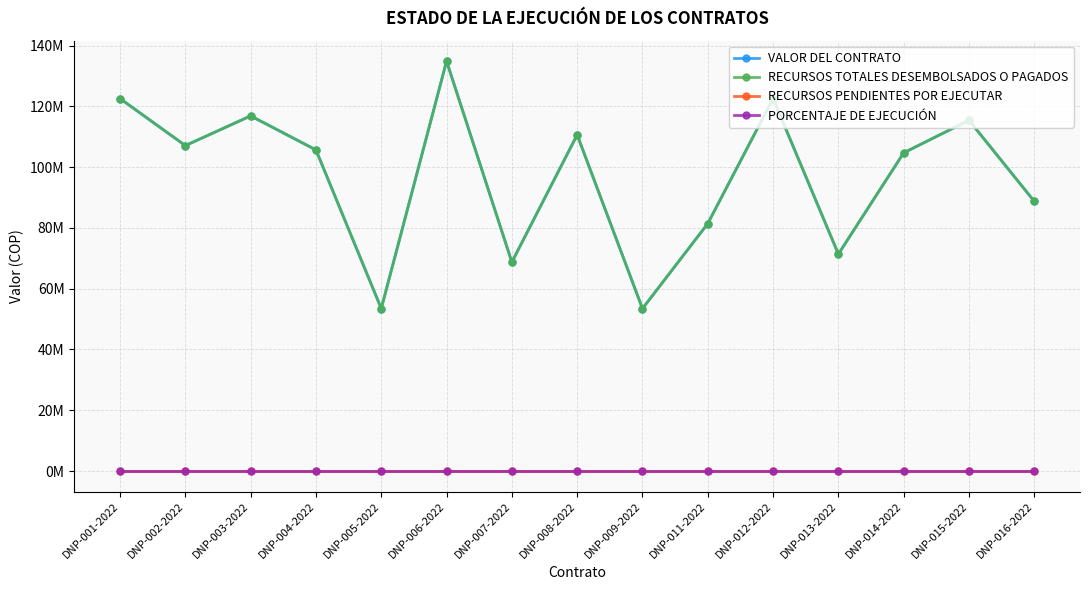

At which label is PORCENTAJE DE EJECUCIÓN closest to 1?

DNP-001-2022